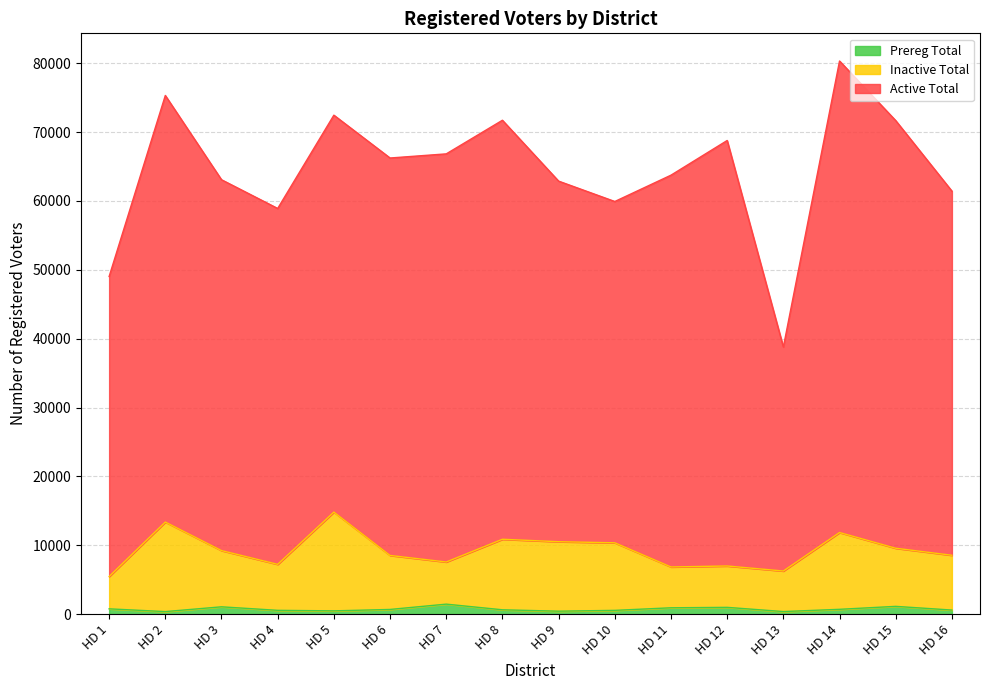

What are all the series names shown in the legend?

Prereg Total, Inactive Total, Active Total